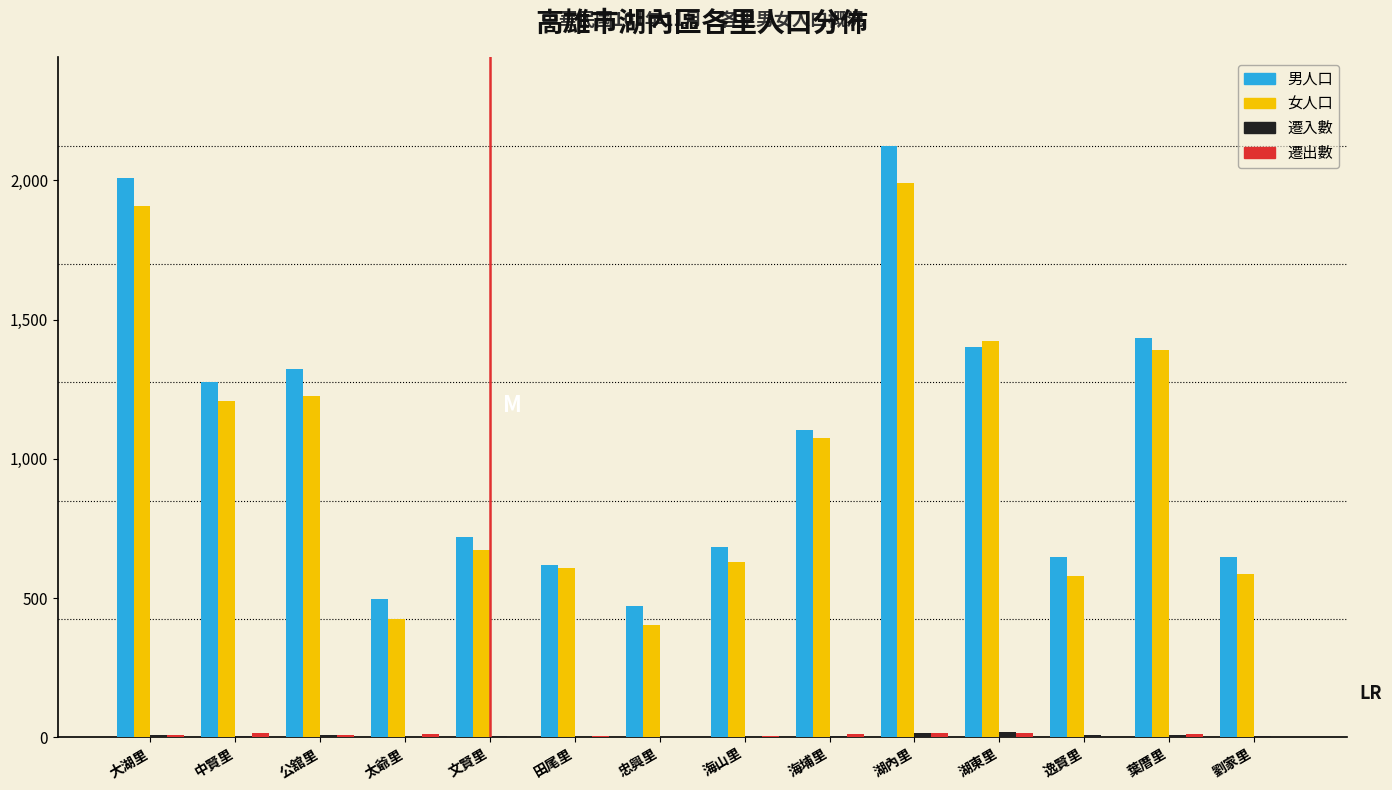

Which label corresponds to the largest value in the chart?

湖內里